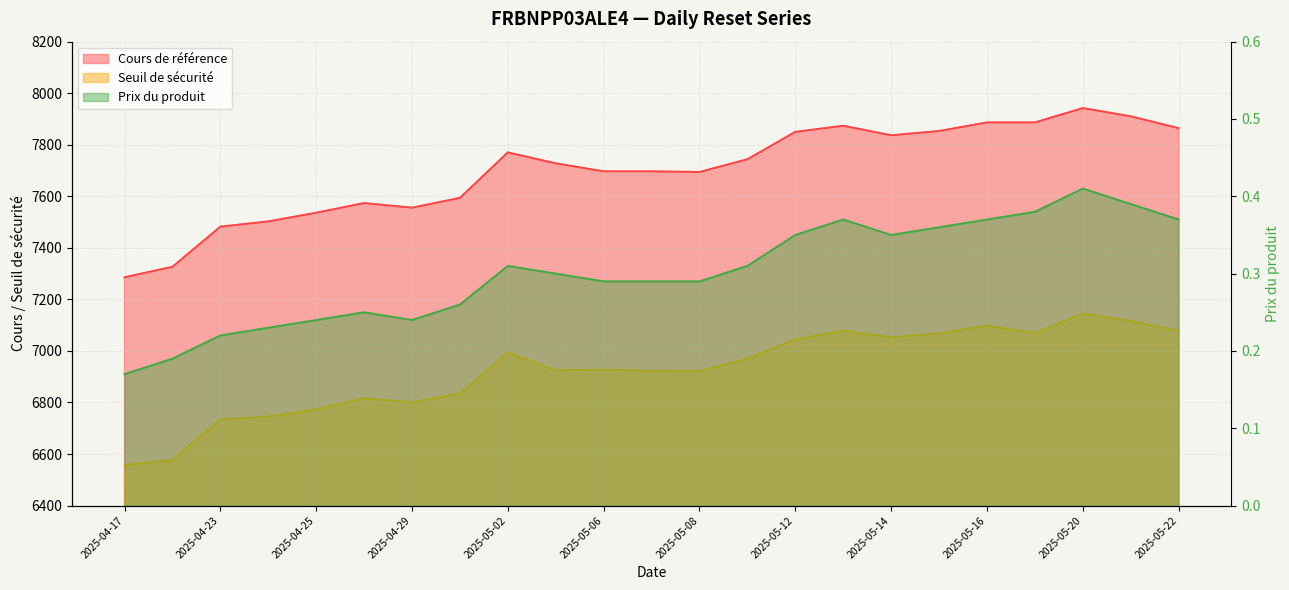

Where is the first local minimum for Prix du produit?

2025-04-29